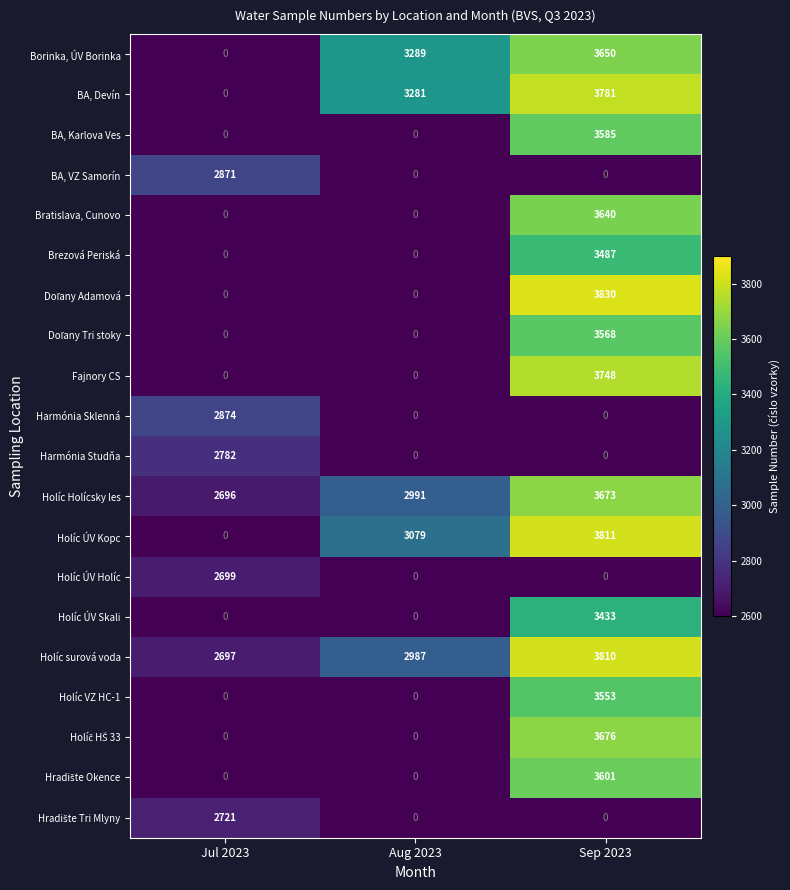

At which category is the sum across all series the highest?

Sep 2023